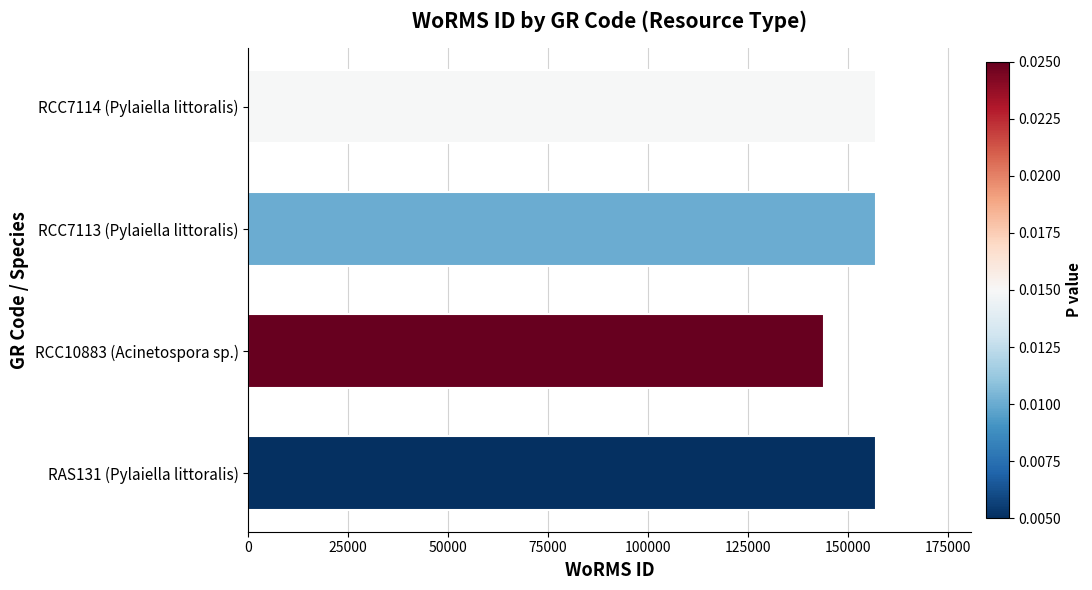

What is the approximate value at RAS131 (Pylaiella littoralis), to the nearest 50?

157200